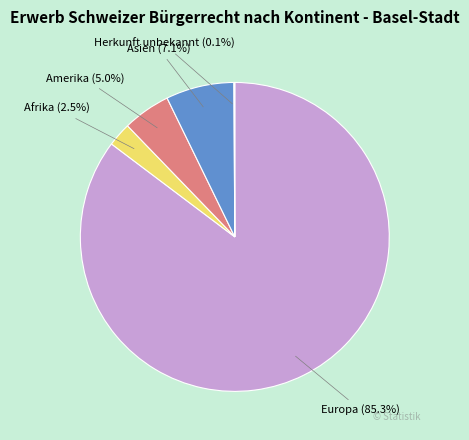

Does any single category account for the majority?

Yes